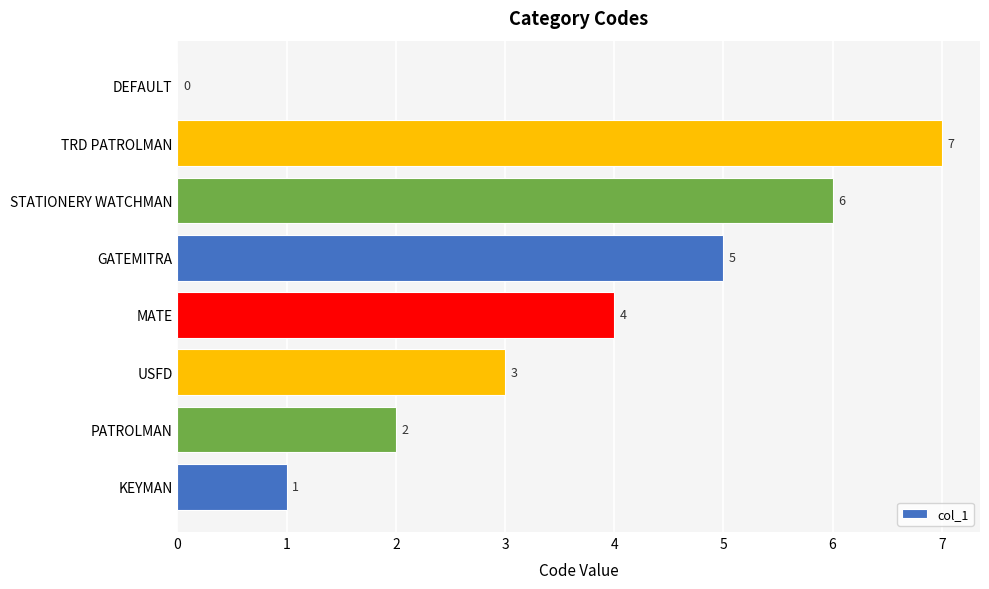

What is the change in value from KEYMAN to GATEMITRA?

+4